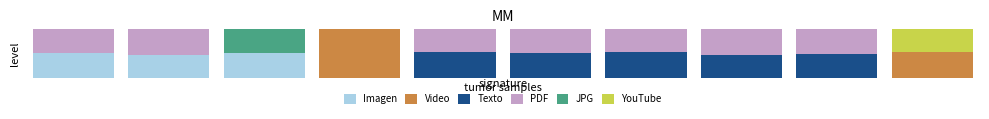

Are the bars grouped side by side (vs. stacked)?

No